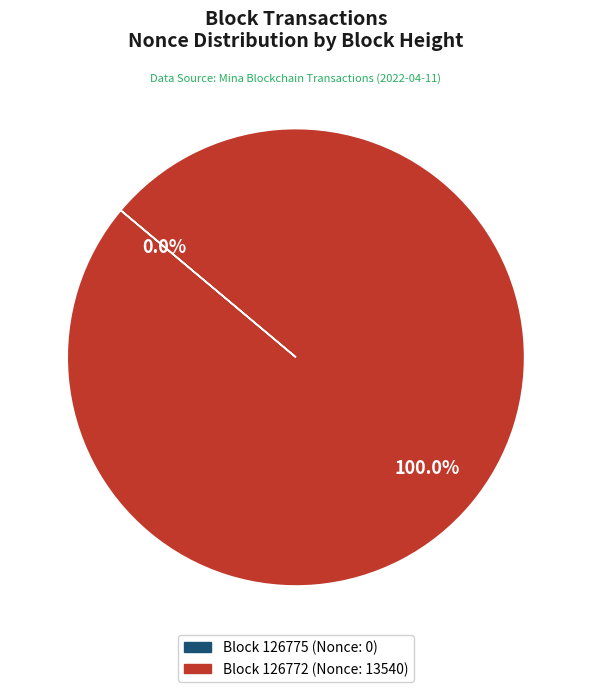

What percentage do 126775 and 126772 together represent?

100.0%